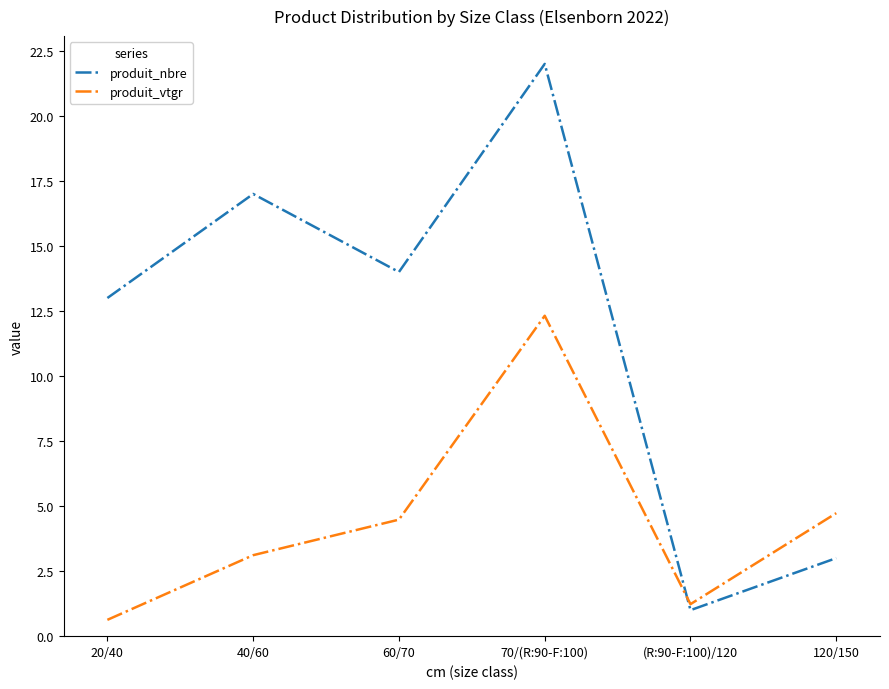

Which series has the largest range (max minus min)?

produit_nbre